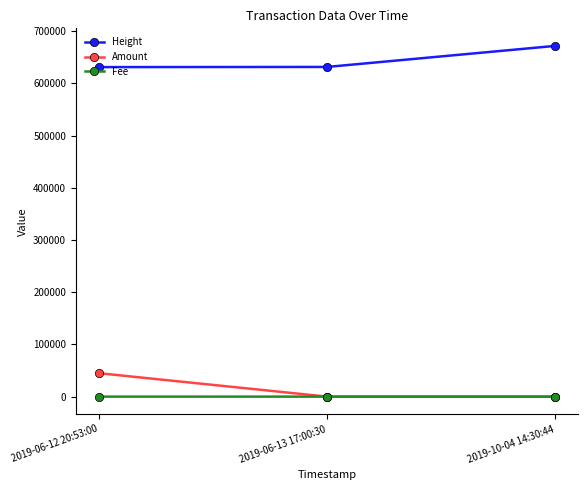

The value of Amount at 2019-06-12 20:53:00 is 44917.1. True or false?

True